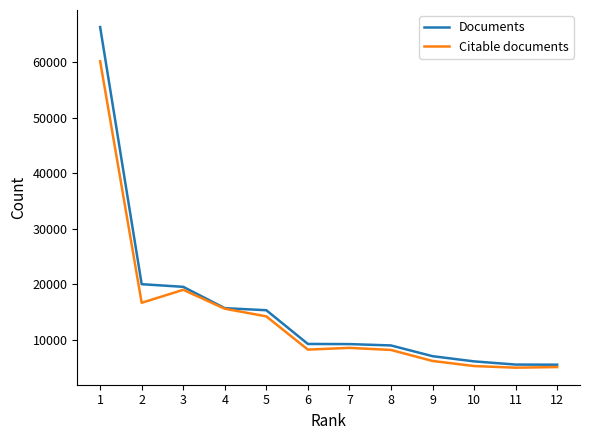

At which category does Citable documents reach its first local peak?

3